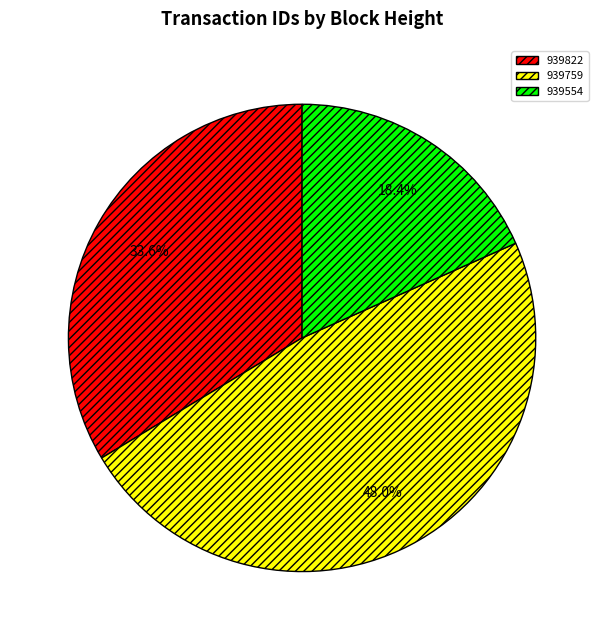

To the nearest percent, what percentage of the pie is 939554?

18%